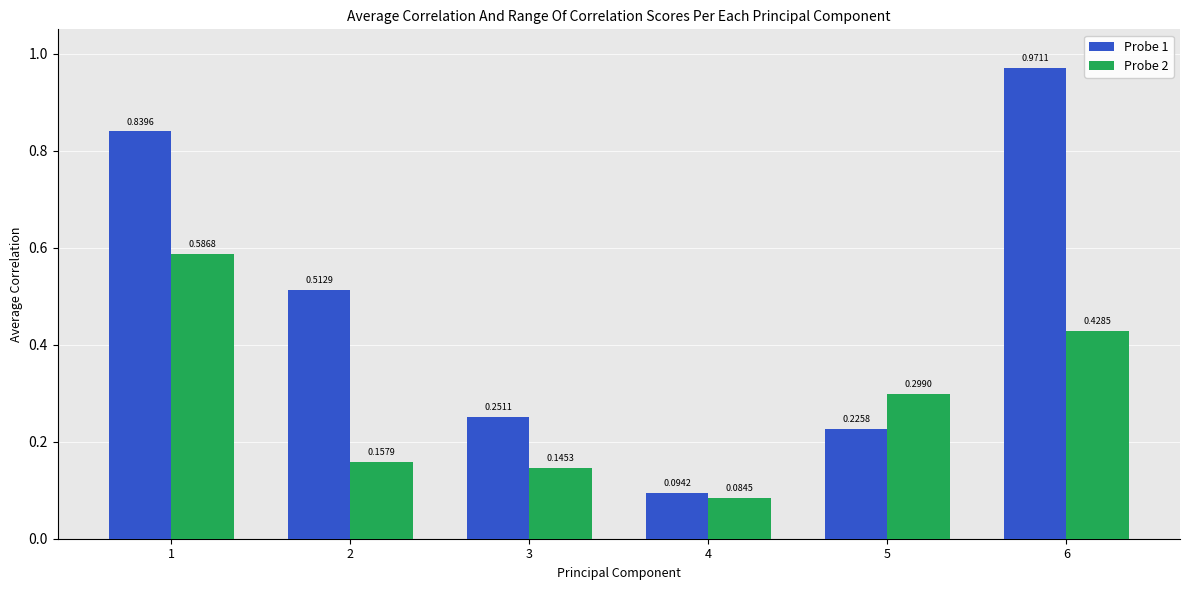

What is the difference between the second highest and minimum values in the Probe 1 series?

0.7